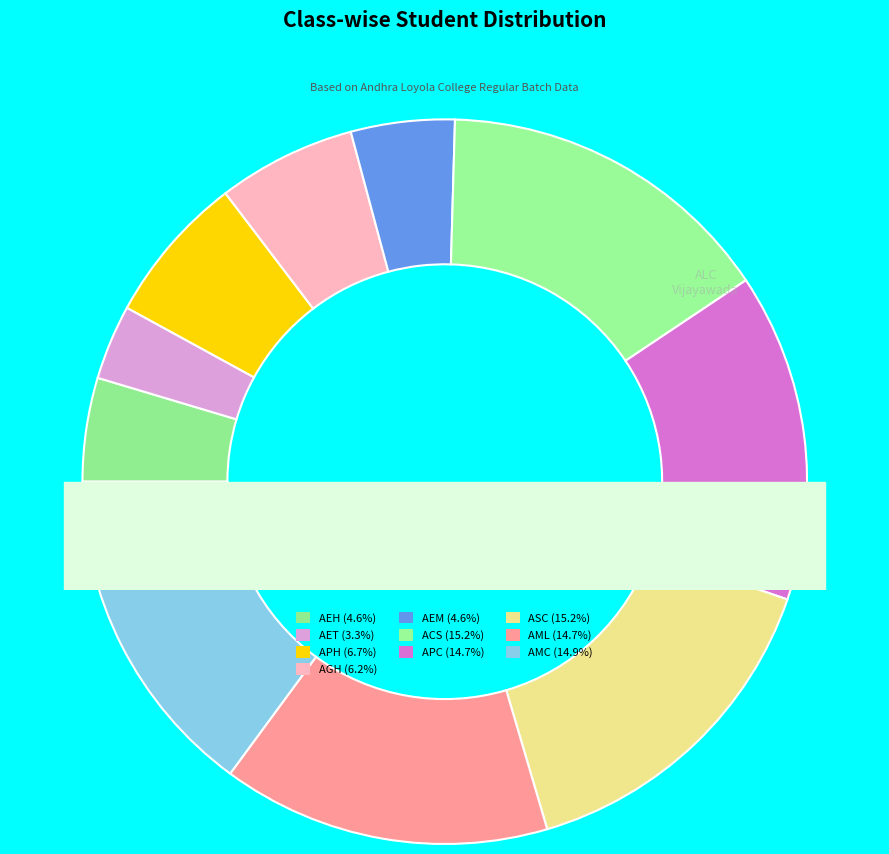

Is there any slice that represents more than half of the pie?

No